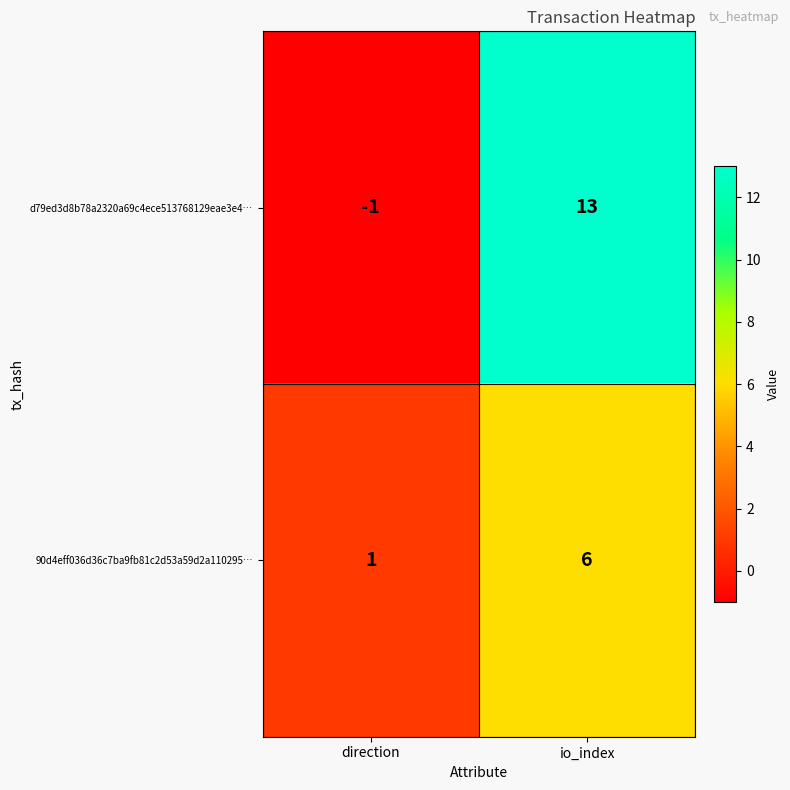

Count the number of categories in the chart.

2